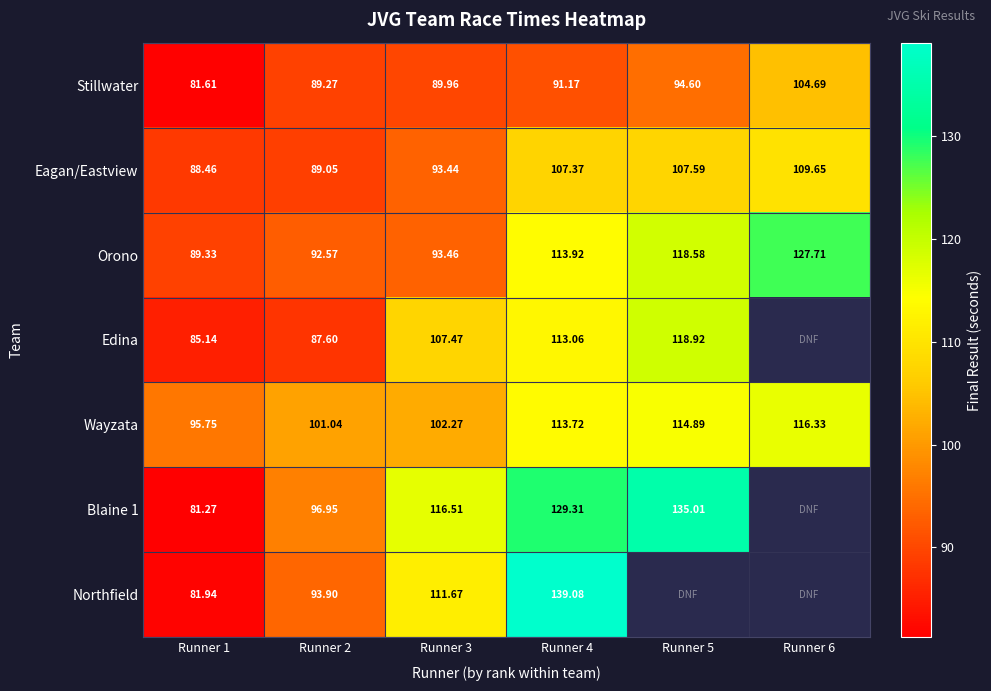

Is it true that Stillwater equals 91.2 at Runner 4?

True